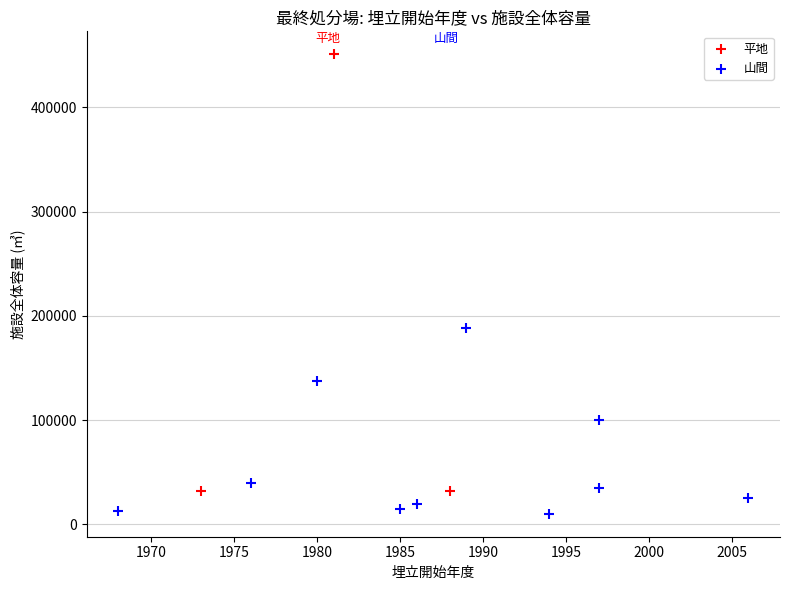

Which series has the largest Y range (max minus min)?

平地